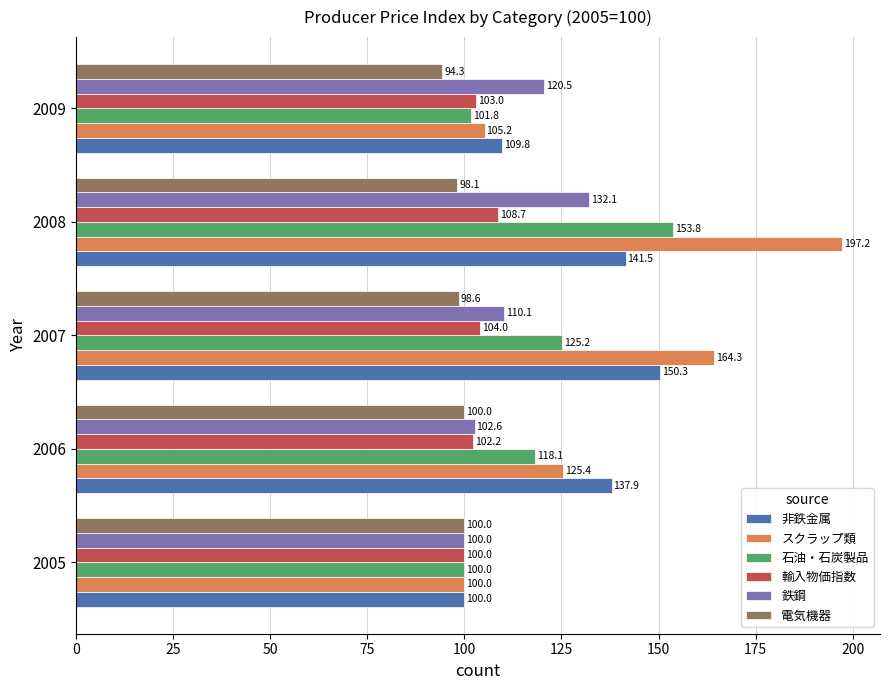

The 非鉄金属 series shows 253.9 at 2007. True or false?

False